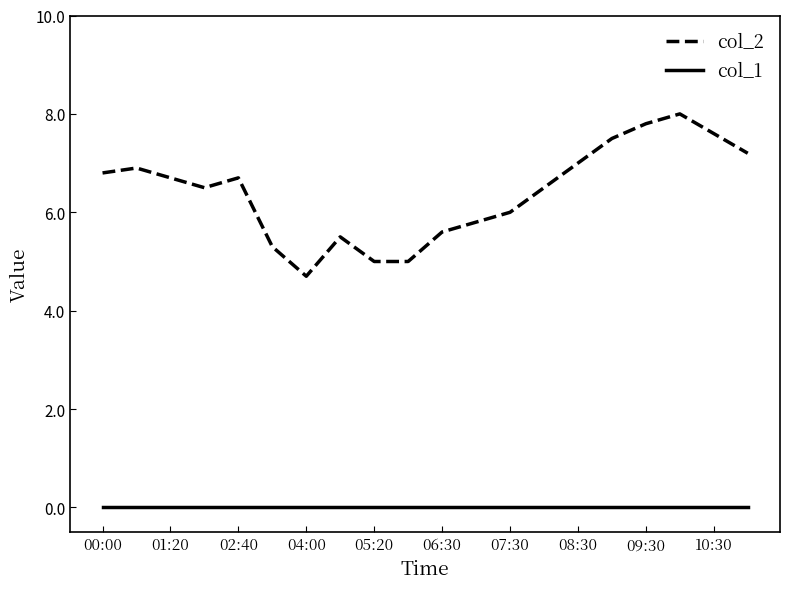

What is the difference between the maximum and minimum values in the col_2 series?

3.3